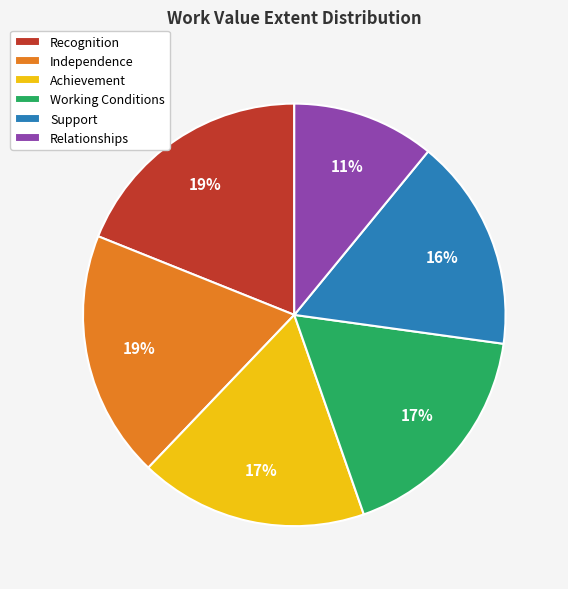

Approximately how many times larger is the value at Working Conditions compared to Support?

1.1